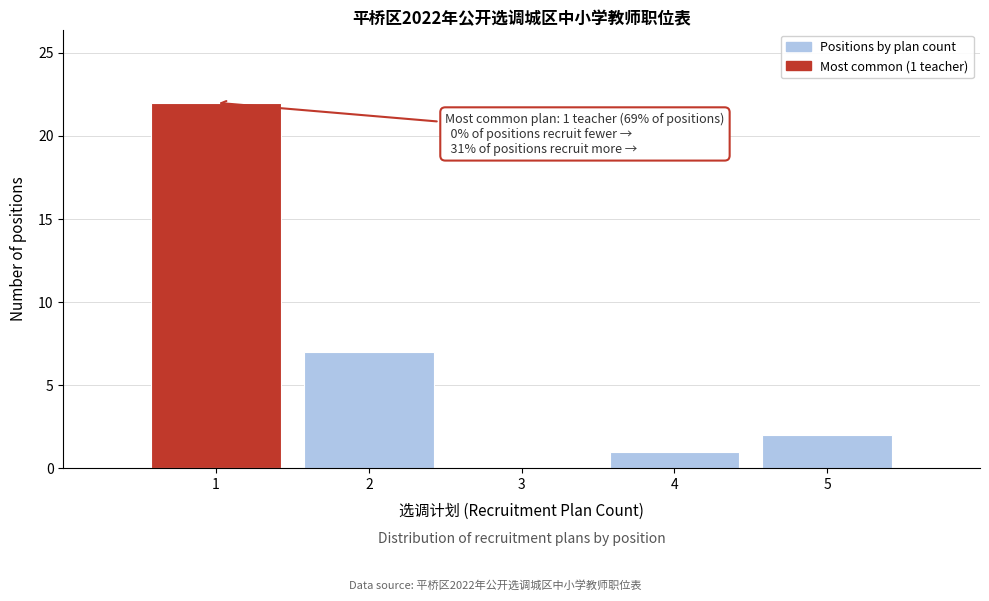

Which range on the x-axis has the tallest bar?

0.5 to 1.5